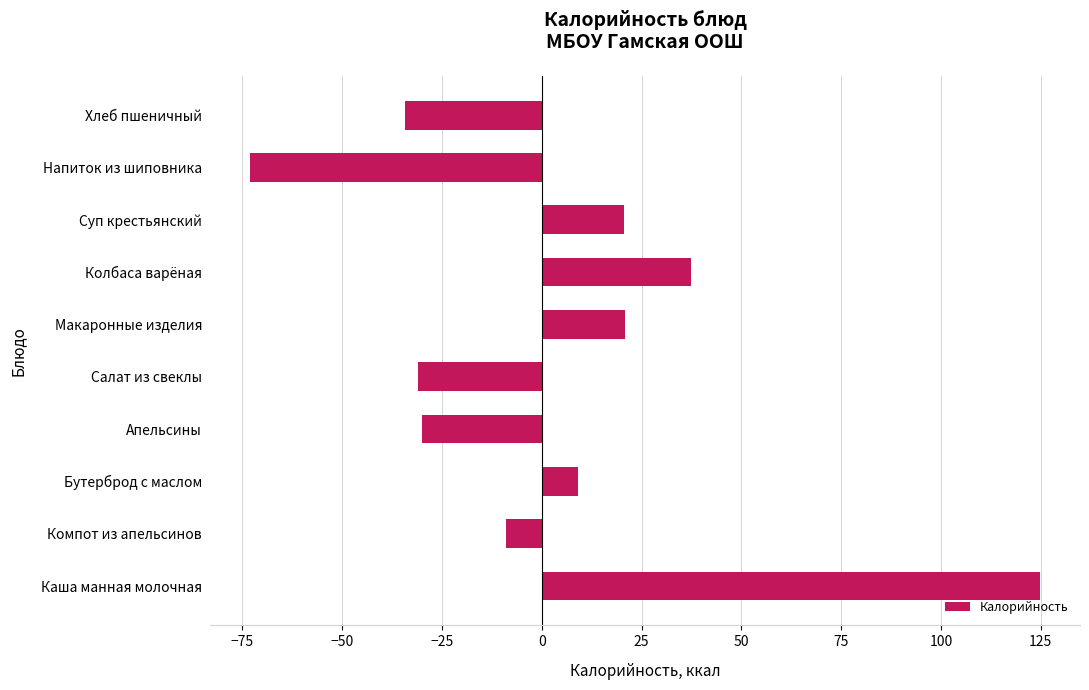

What is the maximum value shown in the chart?

124.9